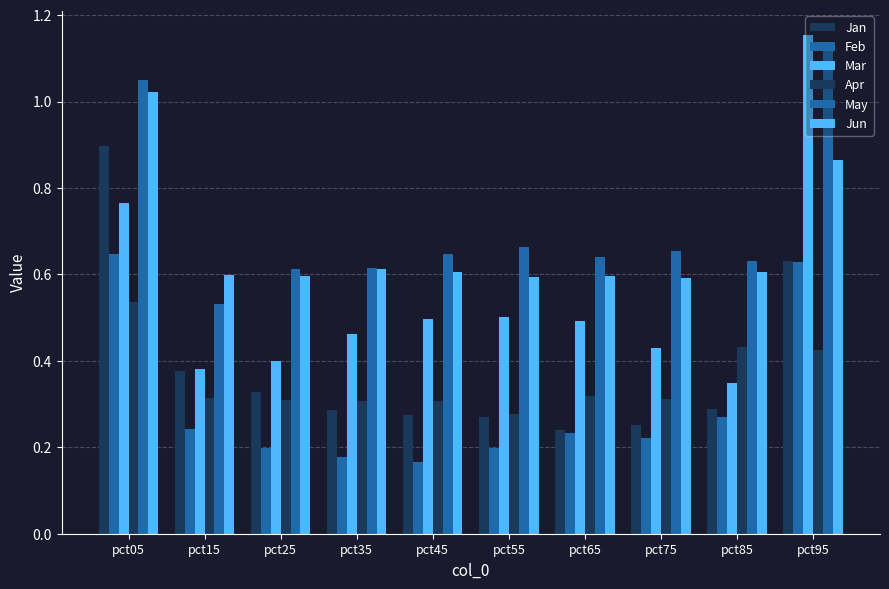

What is the value of the Mar bar at the 7th from the left?

0.5